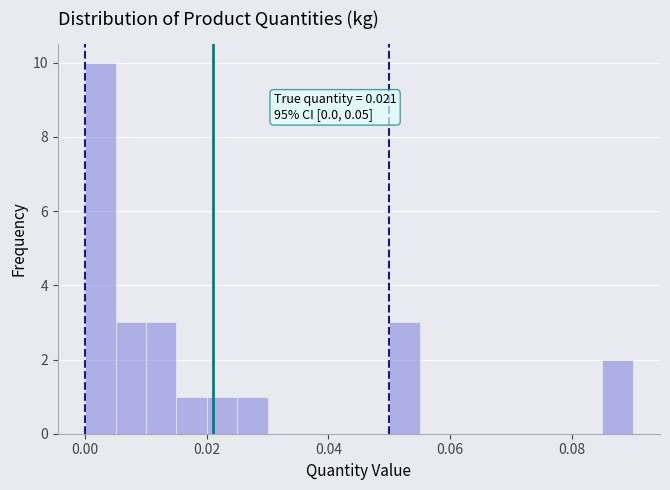

Around what value on the x-axis is the tallest bar? Give the approximate position of its centre, as read against the axis.

0.002